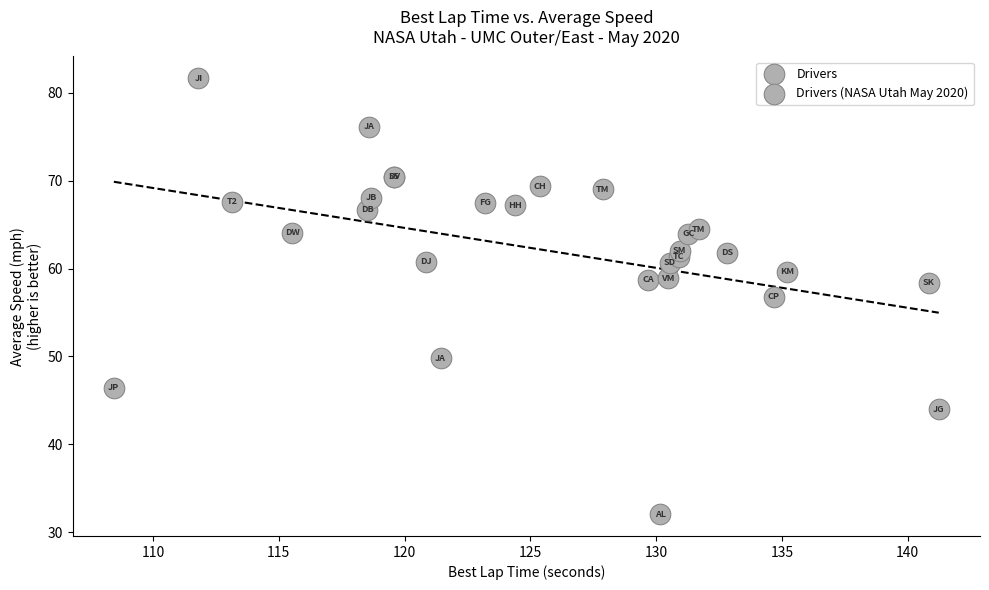

What Y value in the scatter plot is closest to 56?

56.8